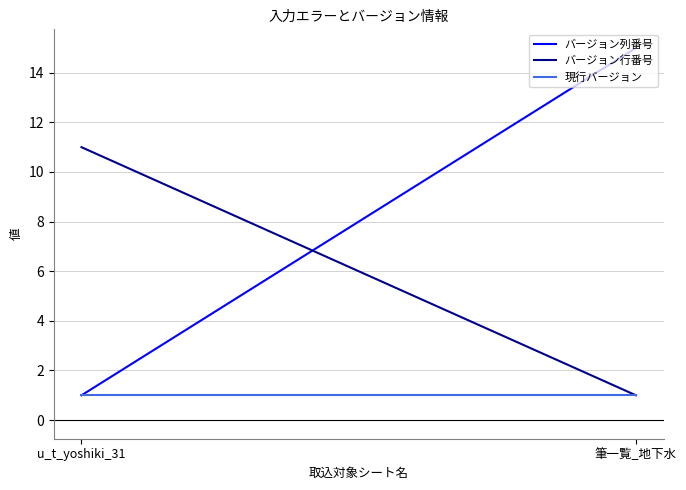

Read the バージョン行番号 value at u_t_yoshiki_31, to the nearest 5.

10